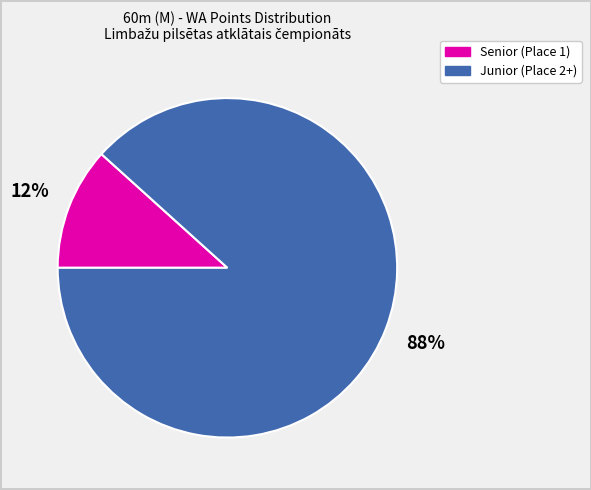

Is there a majority slice in this chart?

Yes